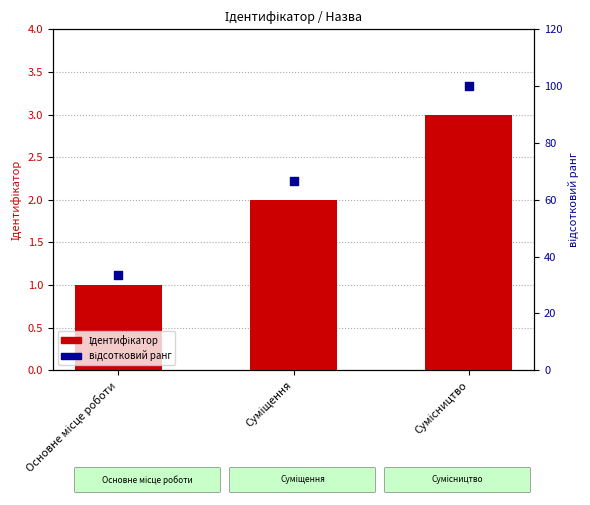

Is the value of Ідентифікатор at Основне місце роботи greater than the value of відсотковий ранг at Основне місце роботи?

No